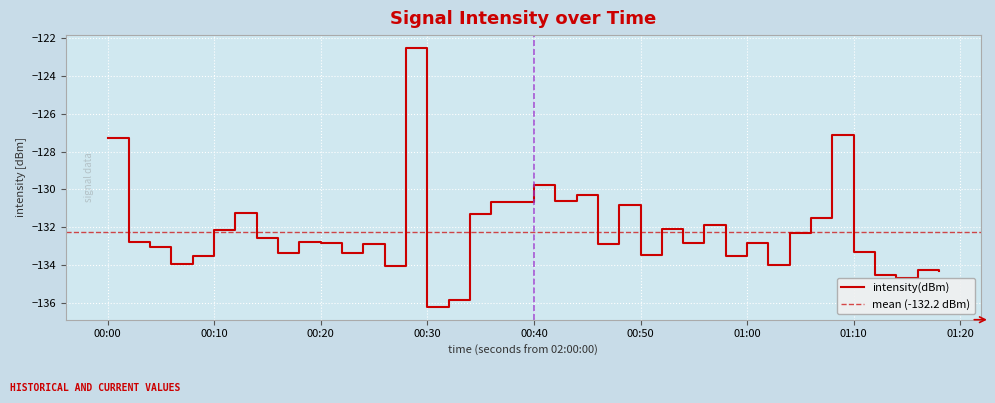

What is the greatest value displayed?

-122.5